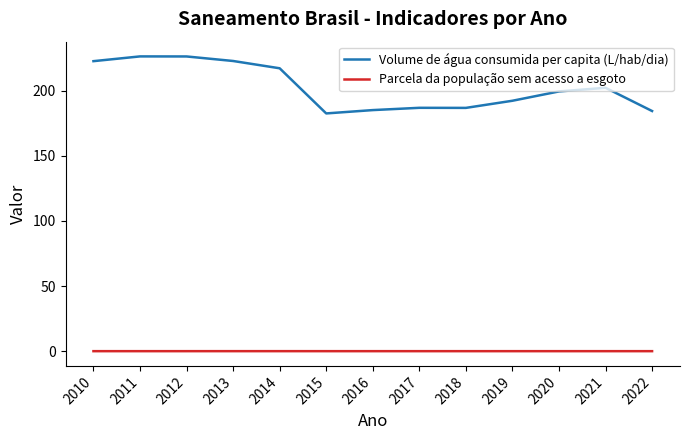

What is the average value of the Volume de água consumida per capita (L/hab/dia) series?

202.7